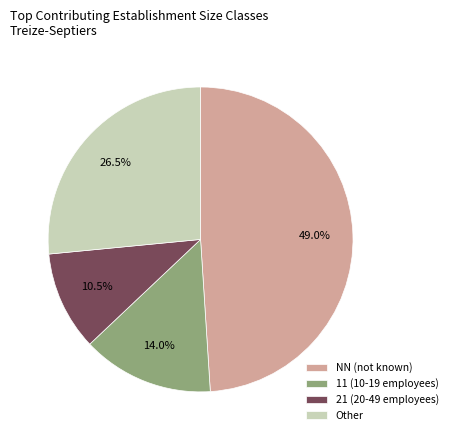

How many segments does this pie chart have?

4